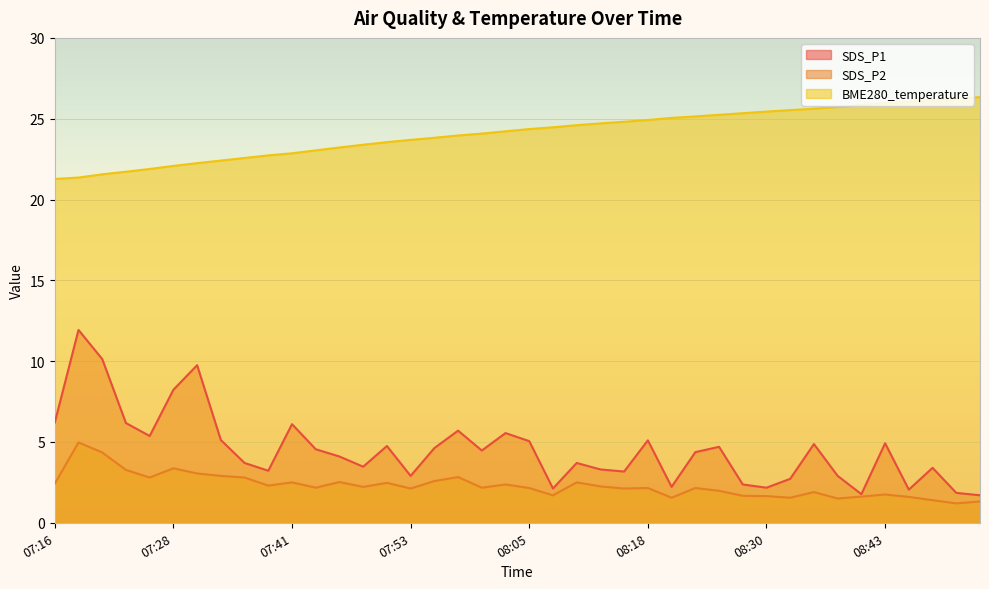

At which category is the sum across all series the highest?

07:18